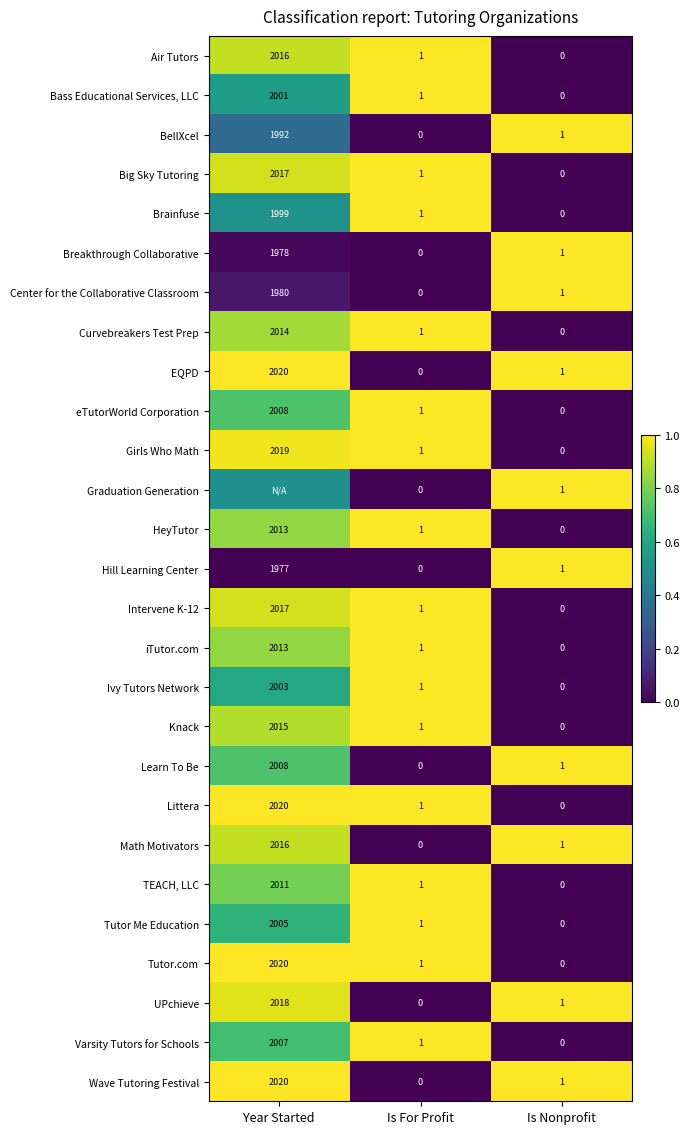

What is the maximum value for Center for the Collaborative Classroom?

1980.0